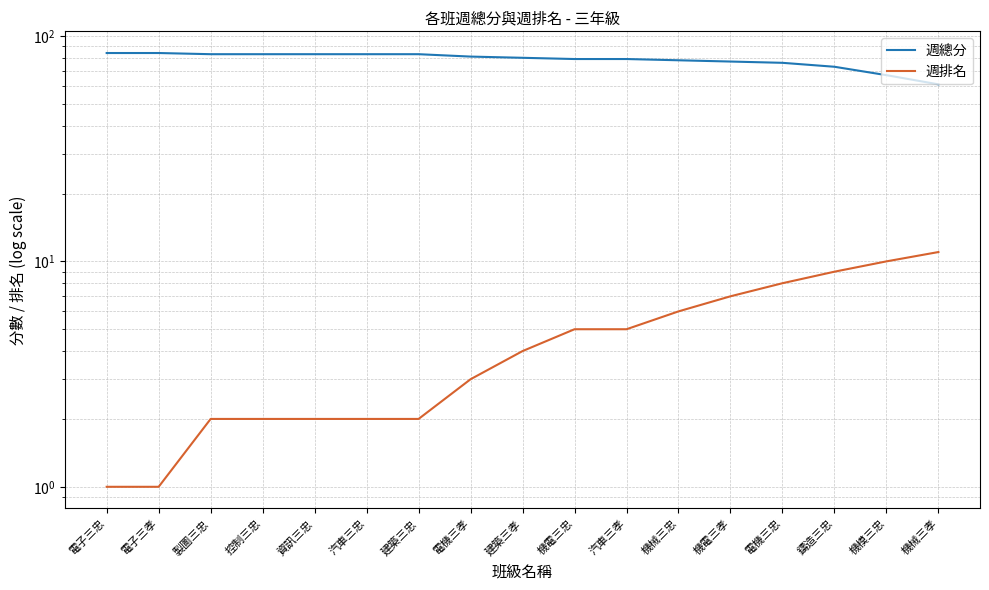

Which has a higher value, 建築三忠 or 電機三孝?

建築三忠